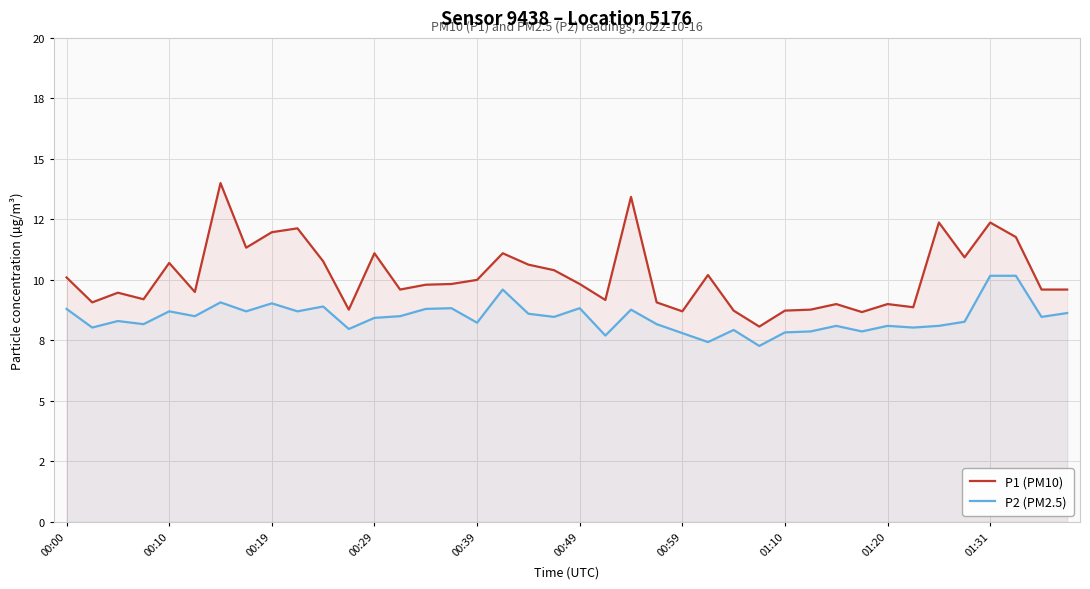

Which series has the largest range (max minus min)?

P1 (PM10)